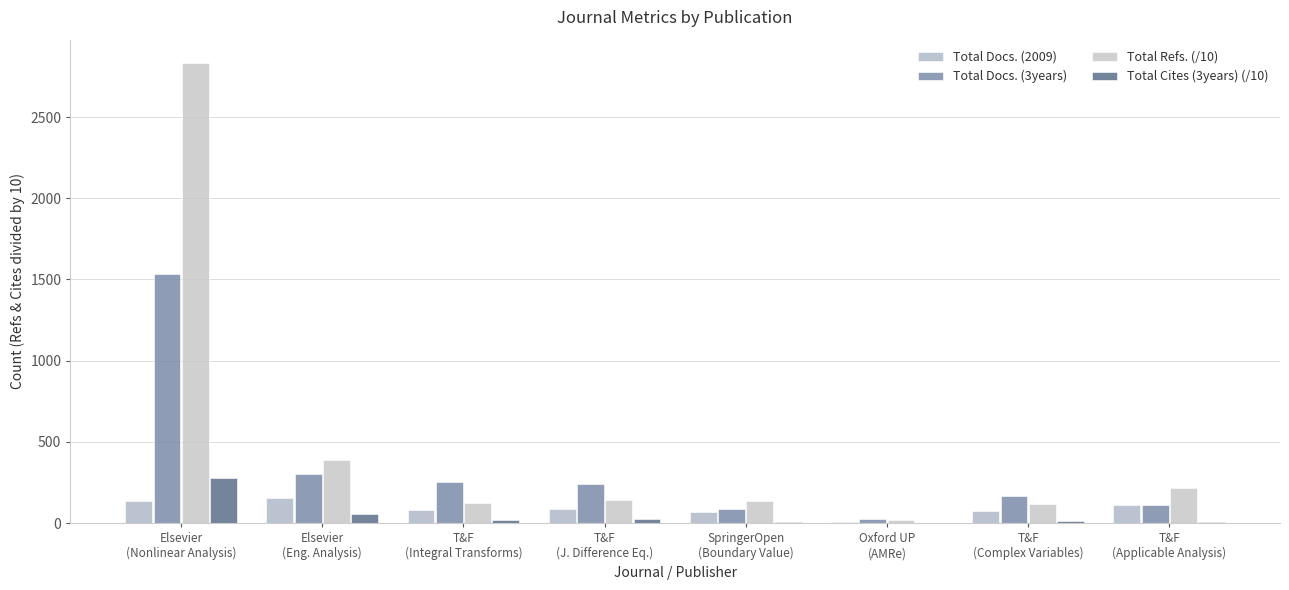

What value does the Total Docs. (3years) series have at Oxford UP
(AMRe)?

26.0